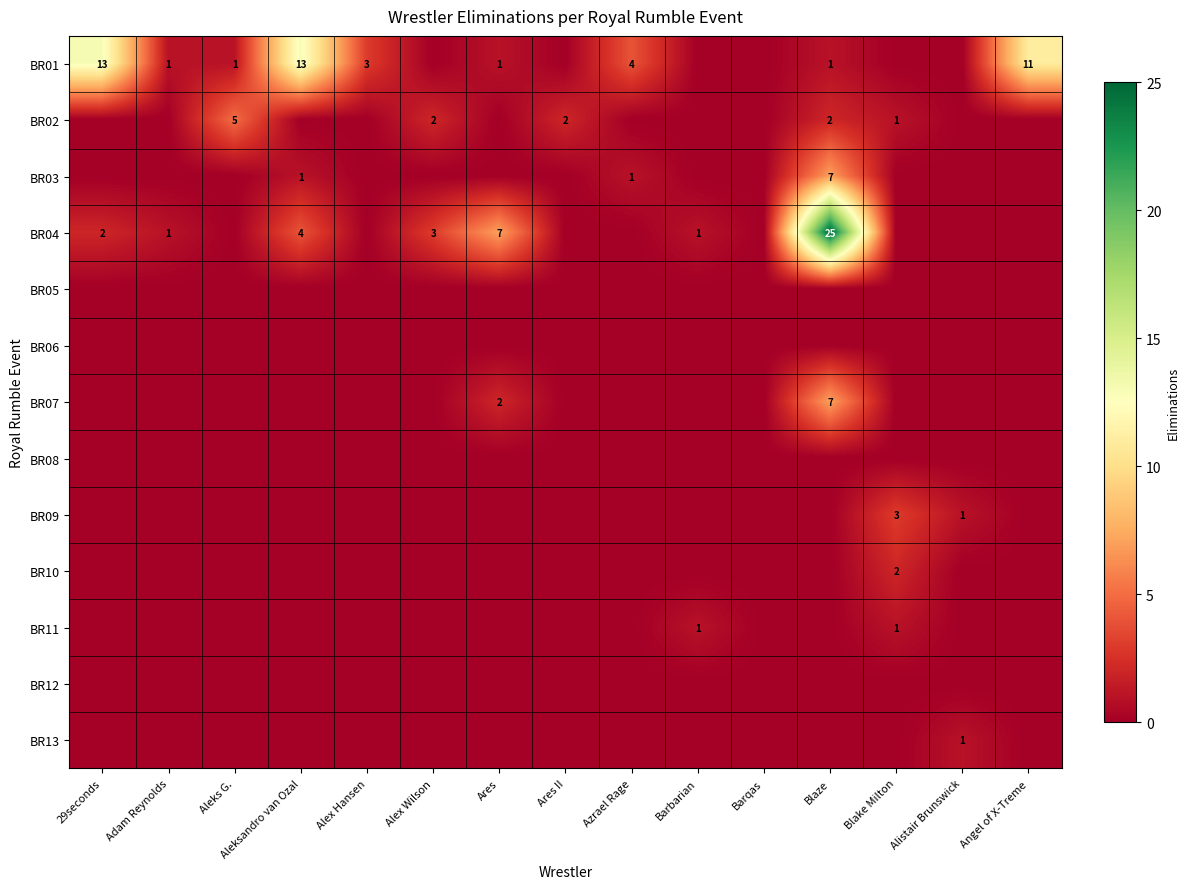

Is it true that BR04 equals 2 at 29seconds?

True